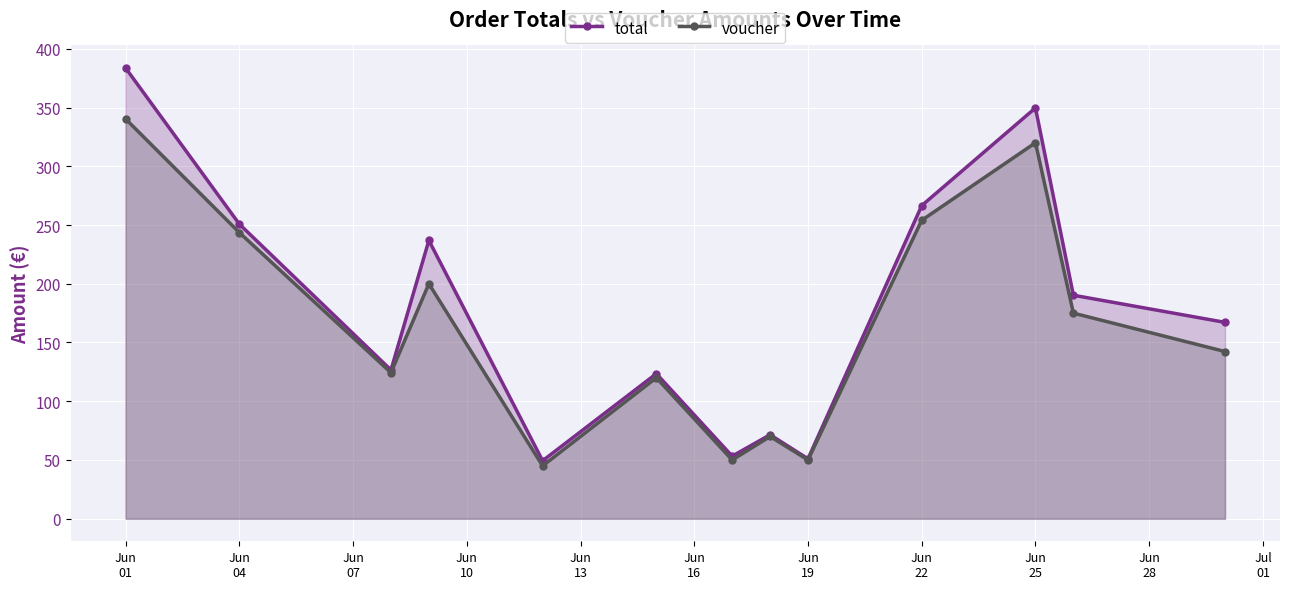

True or false: voucher and total cross at least once.

False